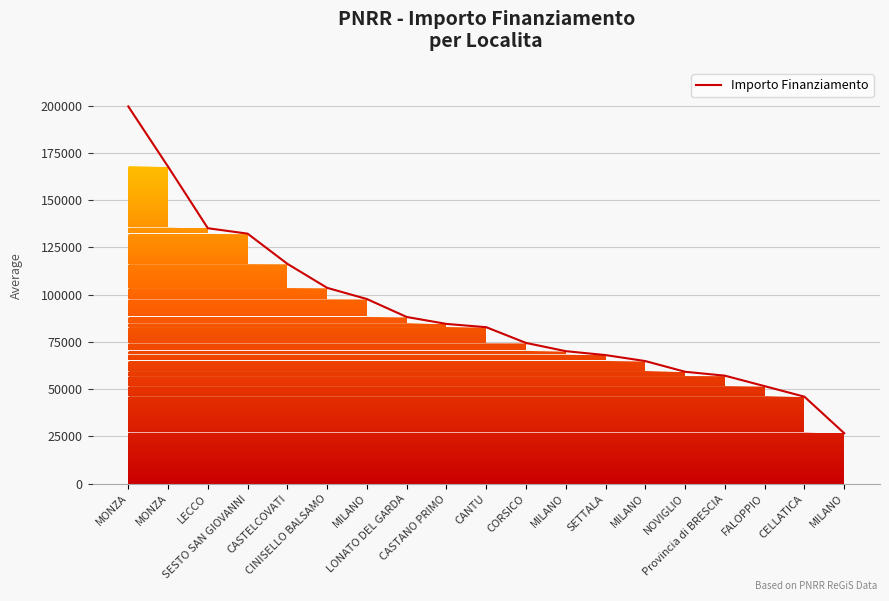

Does the chart have visible grid lines?

Yes